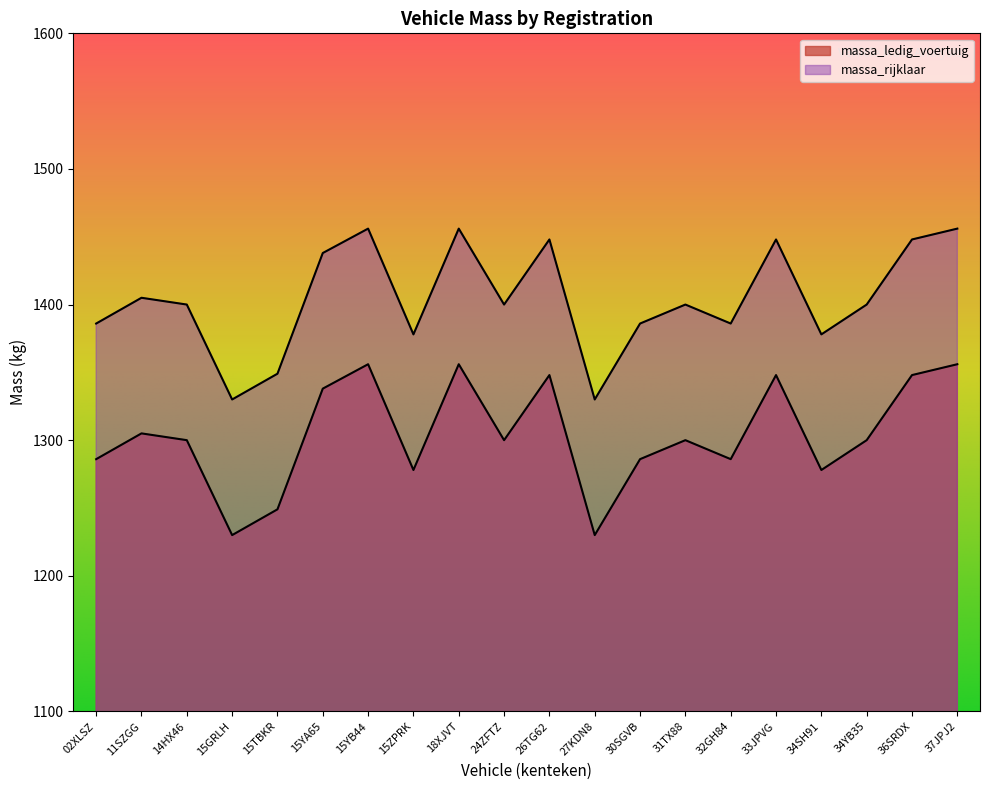

What is the difference between the maximum and minimum values in the massa_rijklaar series?

126